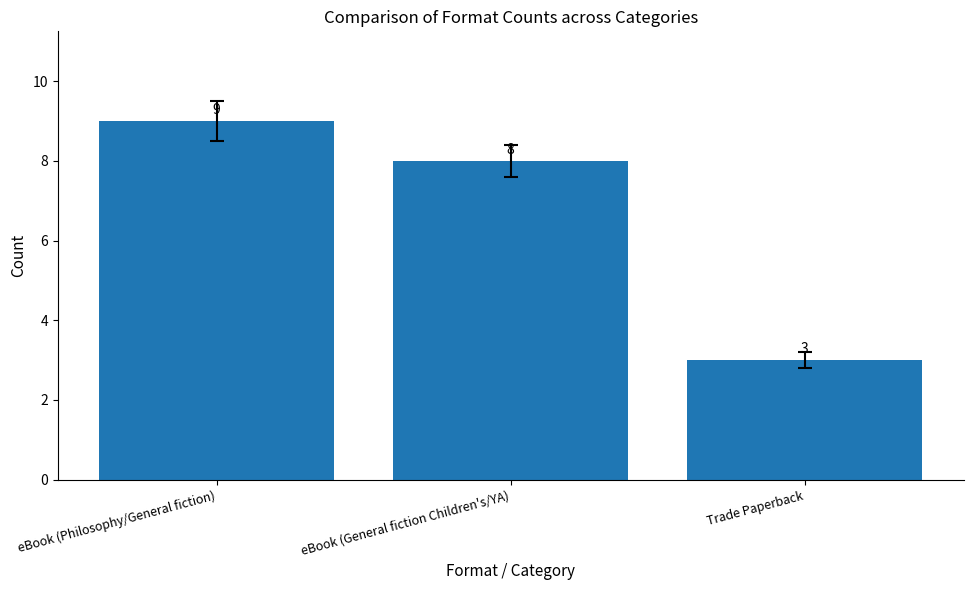

List the labels in order of value, smallest first.

Trade Paperback, eBook (General fiction Children's/YA), eBook (Philosophy/General fiction)